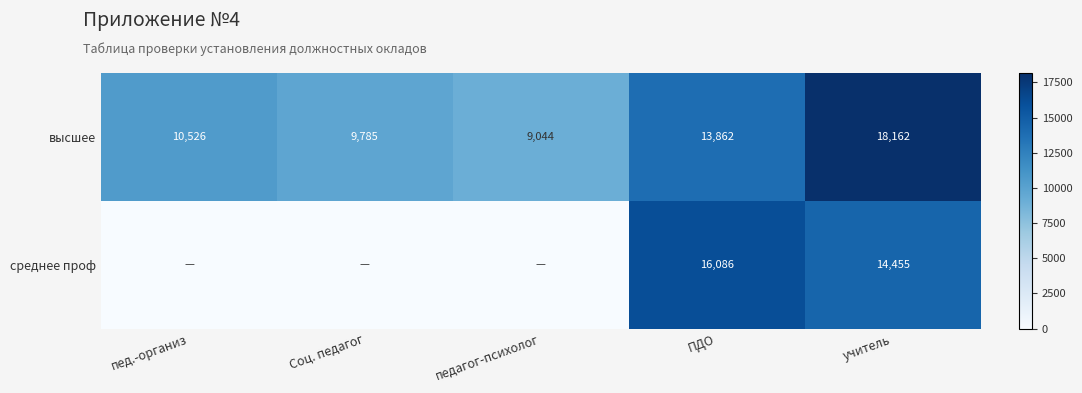

What is the average value of the высшее series?

12276